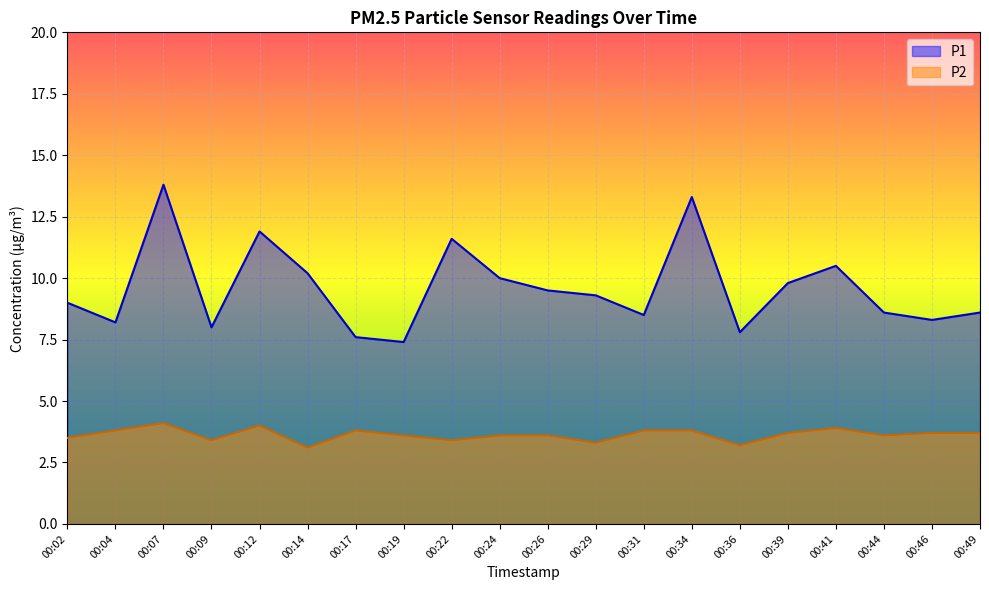

Reading left to right, what are all the values shown in this chart?

P1: 00:02=9.0	00:04=8.2	00:07=13.8	00:09=8.0	00:12=11.9	00:14=10.2	00:17=7.6	00:19=7.4	00:22=11.6	00:24=10.0	00:26=9.5	00:29=9.3	00:31=8.5	00:34=13.3	00:36=7.8	00:39=9.8	00:41=10.5	00:44=8.6	00:46=8.3	00:49=8.6
P2: 00:02=3.5	00:04=3.8	00:07=4.1	00:09=3.4	00:12=4.0	00:14=3.1	00:17=3.8	00:19=3.6	00:22=3.4	00:24=3.6	00:26=3.6	00:29=3.3	00:31=3.8	00:34=3.8	00:36=3.2	00:39=3.7	00:41=3.9	00:44=3.6	00:46=3.7	00:49=3.7